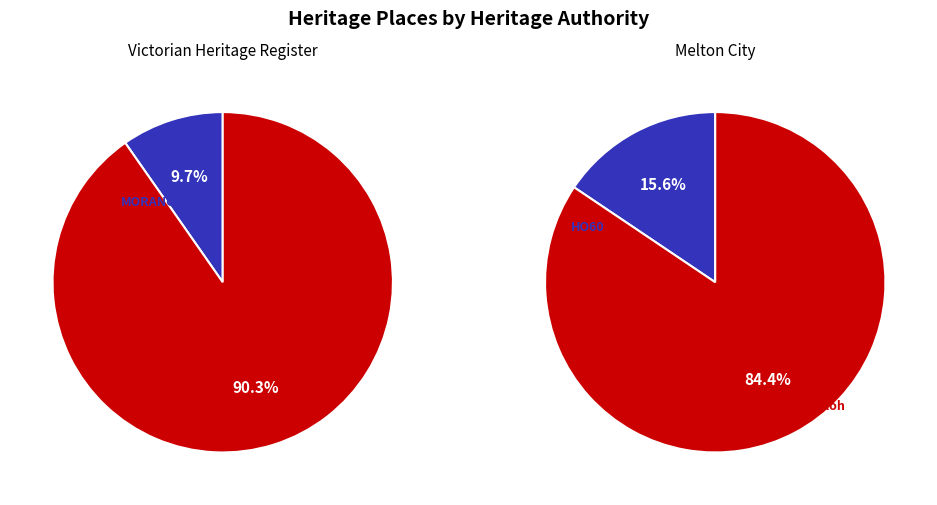

What is the smallest slice in the pie chart?

MORANGHURK